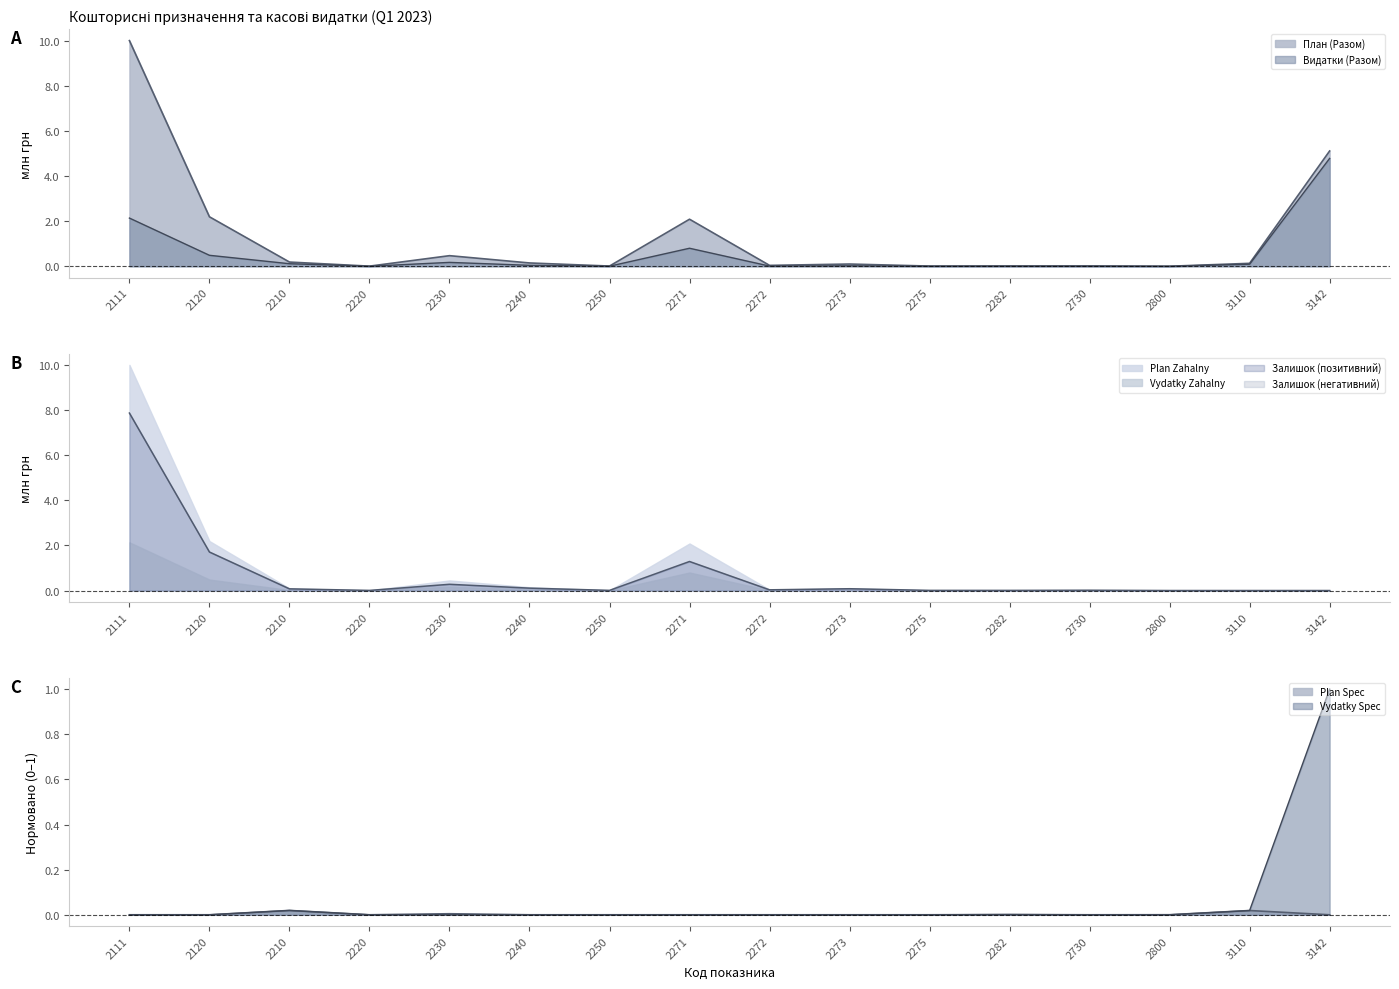

Rank the categories by Видатки (Разом) value from lowest to highest.

2220, 2800, 2730, 2275, 2250, 2282, 2272, 2273, 2240, 3110, 2210, 2230, 2120, 2271, 2111, 3142